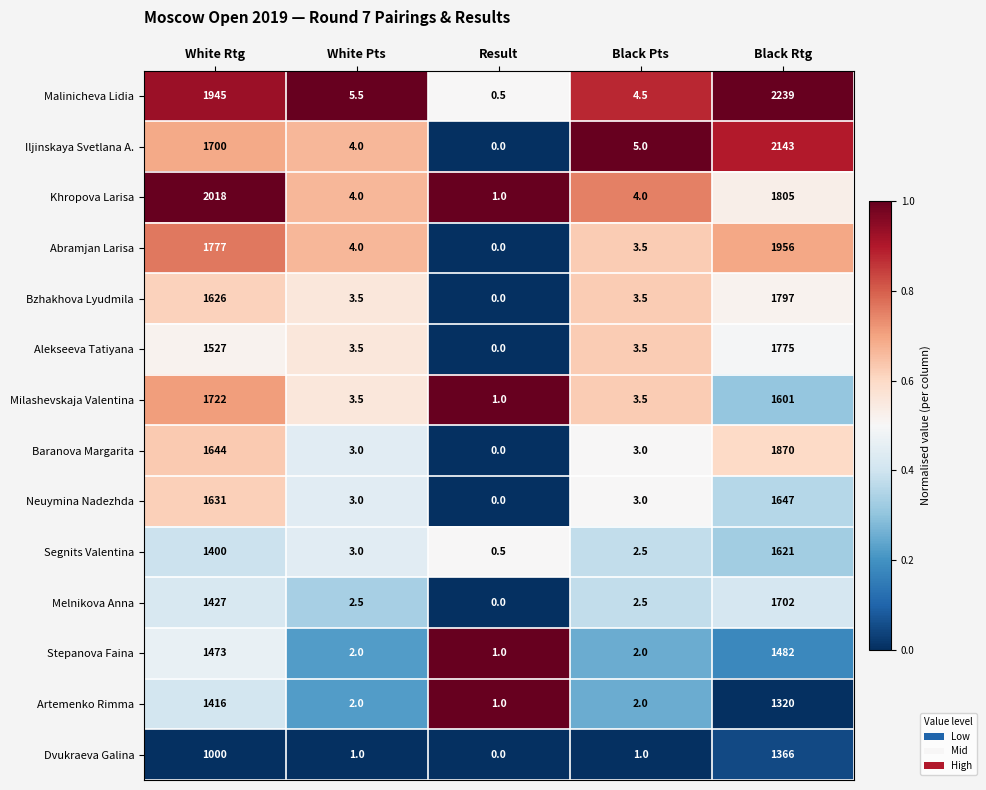

Count the number of data series in this chart.

14